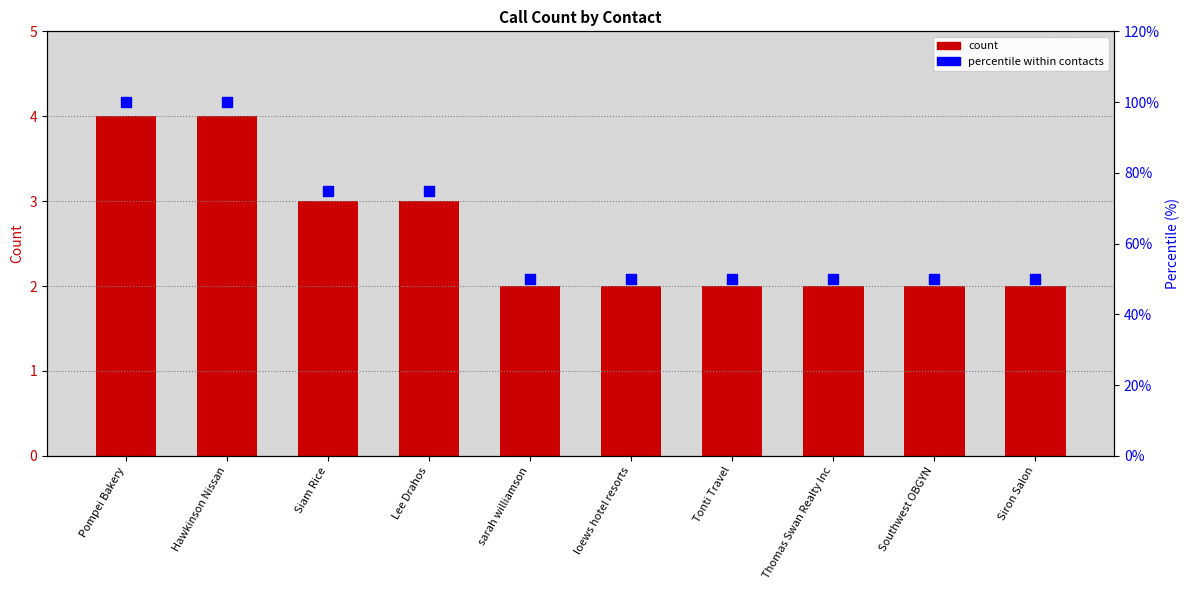

At which category is the sum across all series the highest?

Pompei Bakery